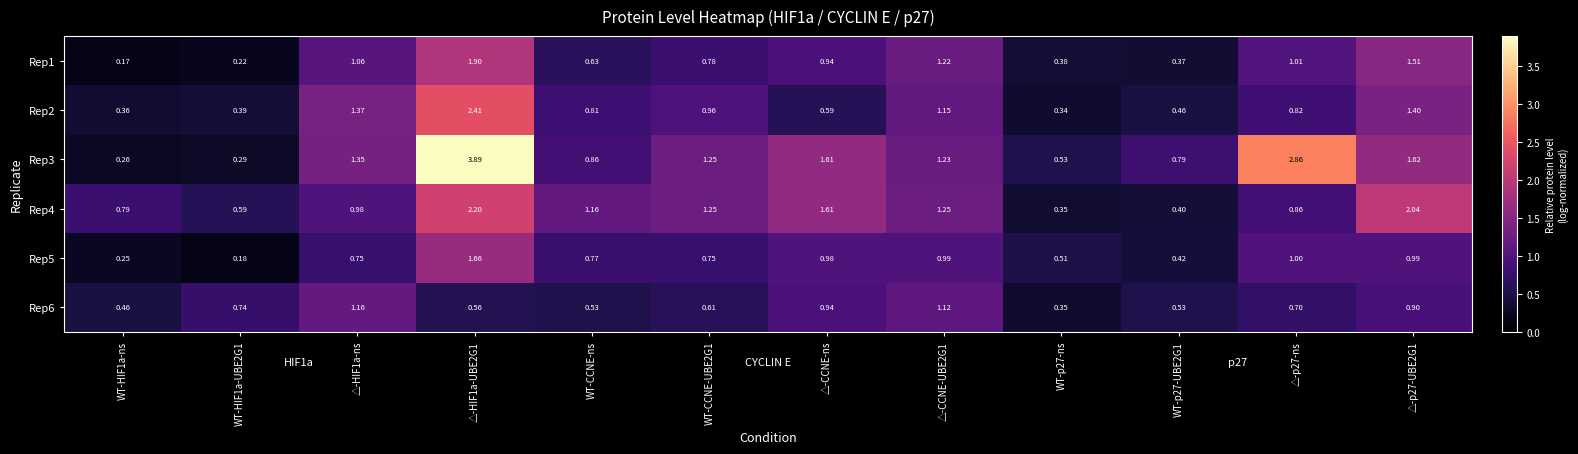

Is the value of Rep4 at △-CCNE-UBE2G1 greater than the value of Rep1 at WT-HIF1a-UBE2G1?

Yes